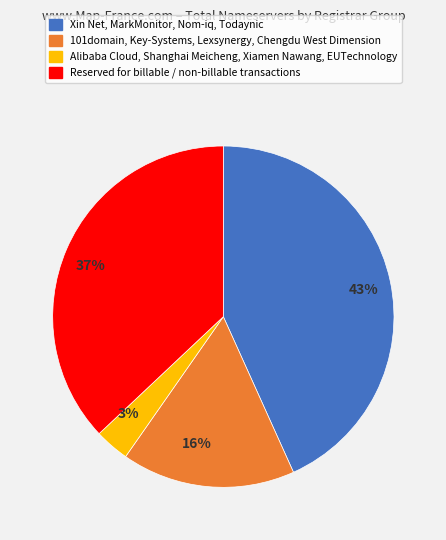

Which has a higher value, 16% or 37%?

37%